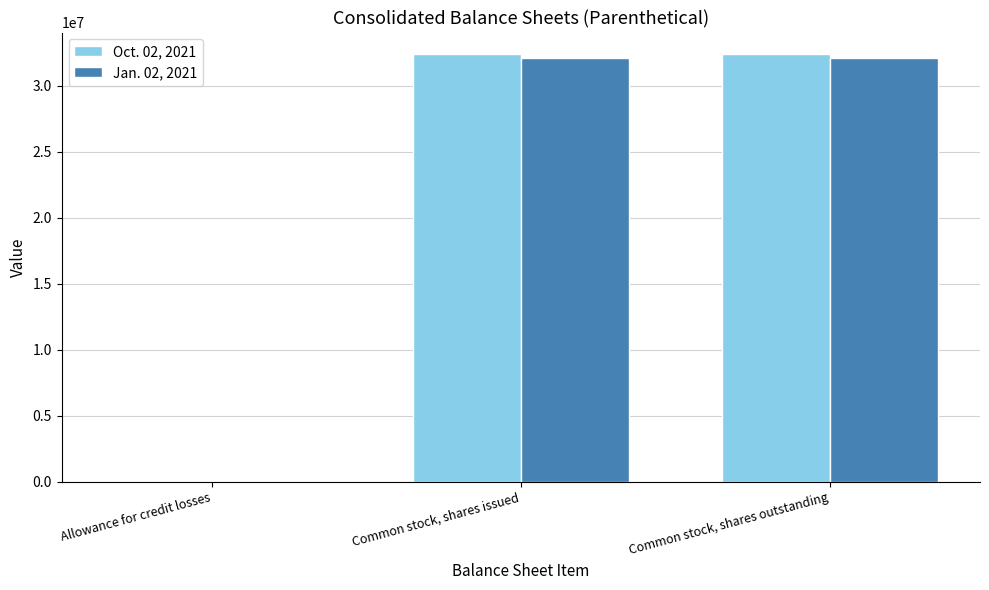

What is the total value across all series at Common stock, shares issued?

64521000